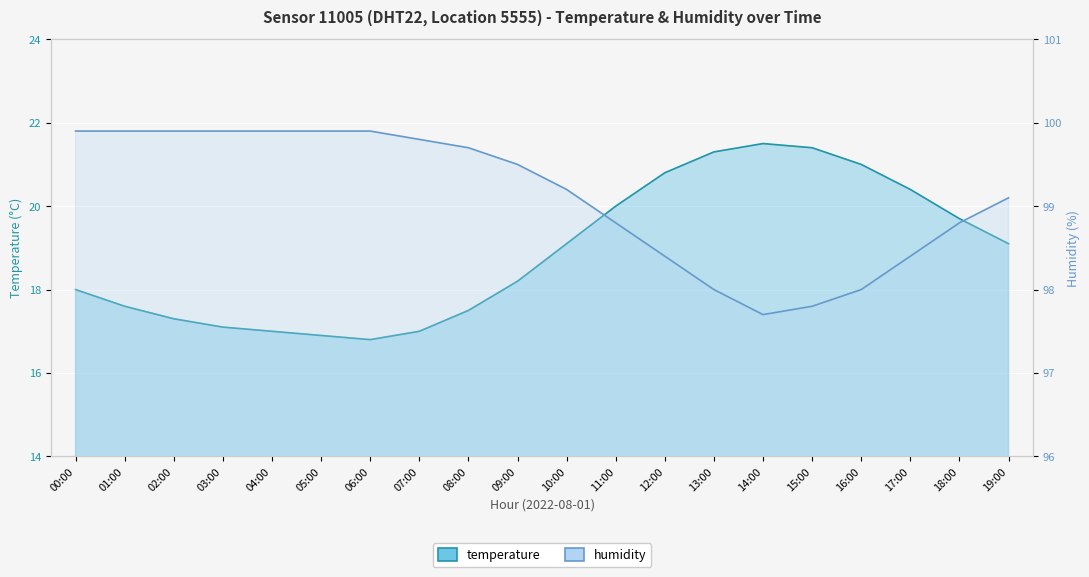

The value of temperature at 19:00 is 19.1. True or false?

True